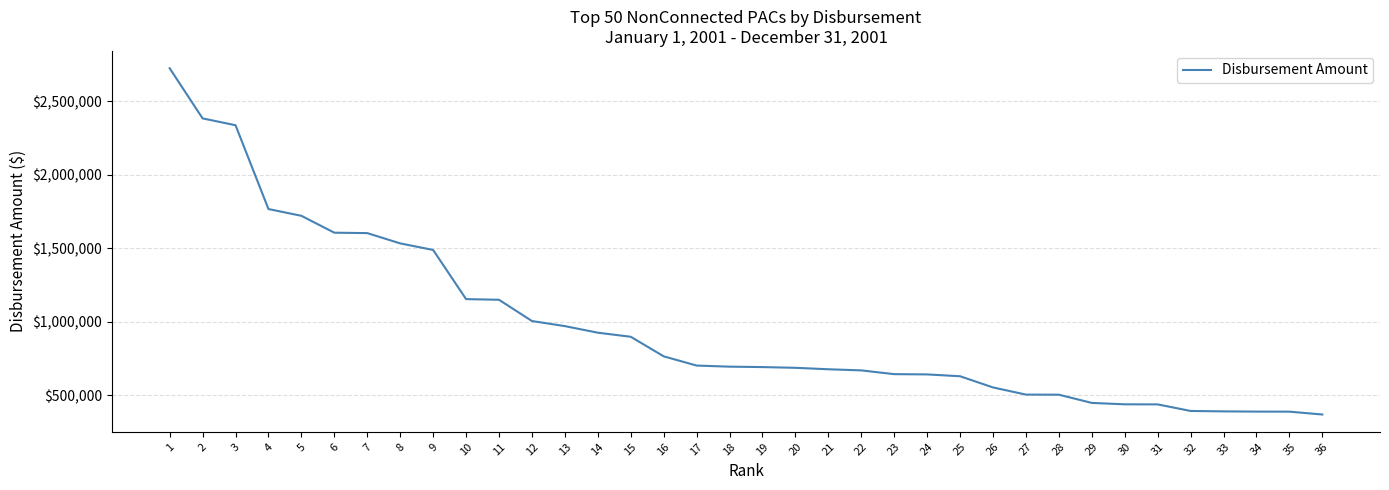

Which label corresponds to the largest value in the chart?

1